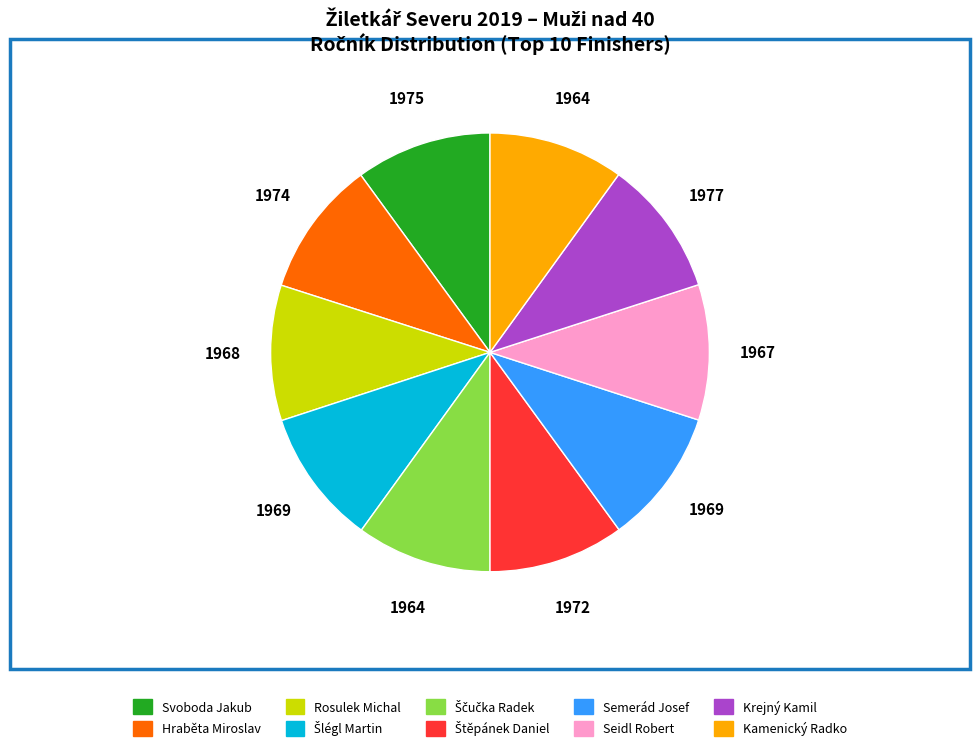

The Semerád Josef slice represents 18% of the pie. True or false?

False